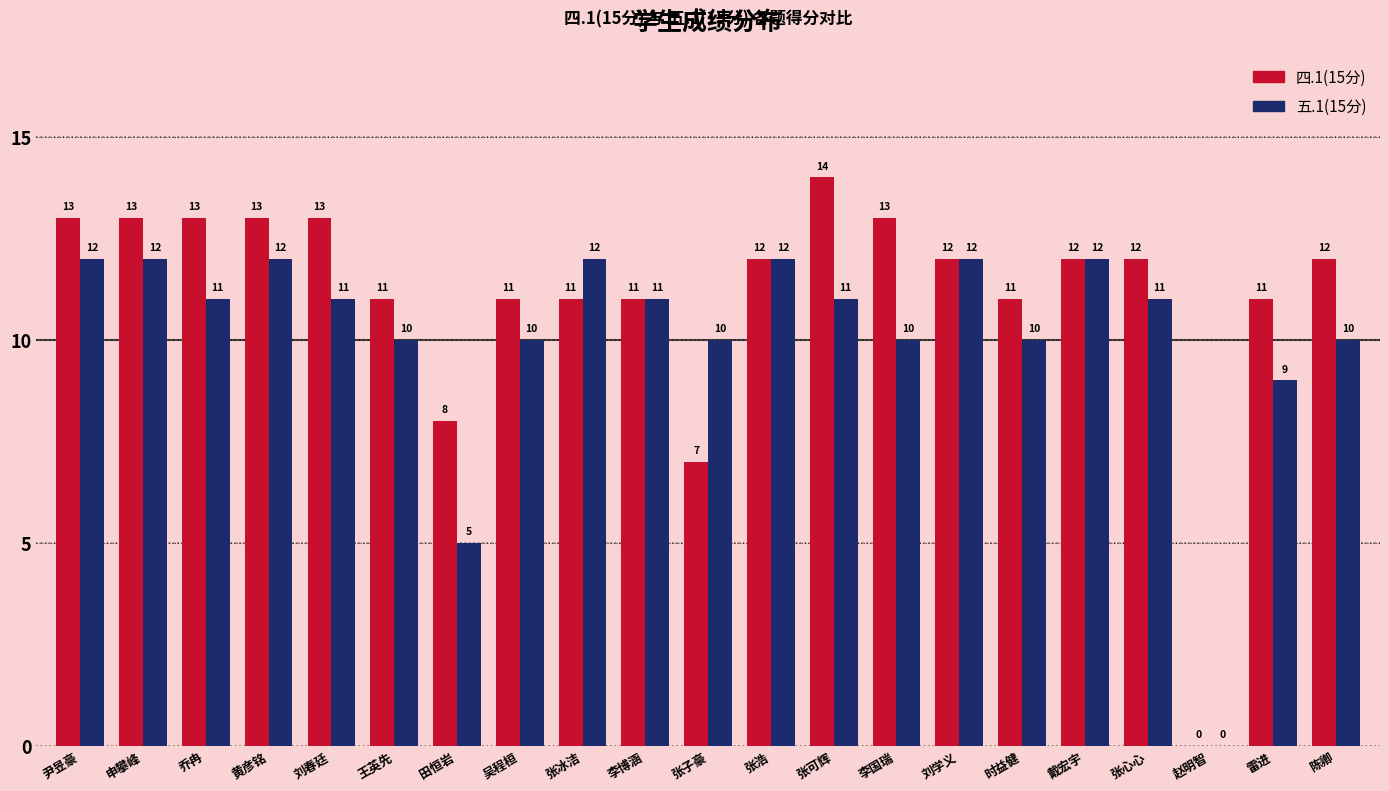

Between 李国瑞 and 赵明智, which series saw the biggest shift?

四.1(15分)